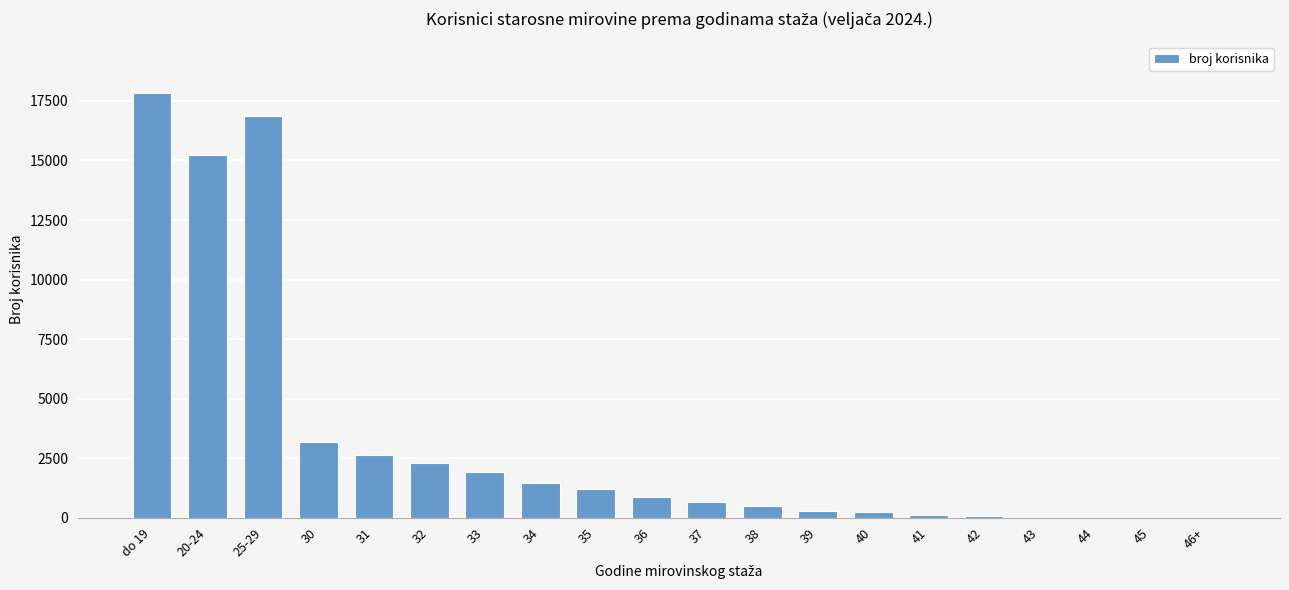

What is the difference between the values at 38 and 41?

361